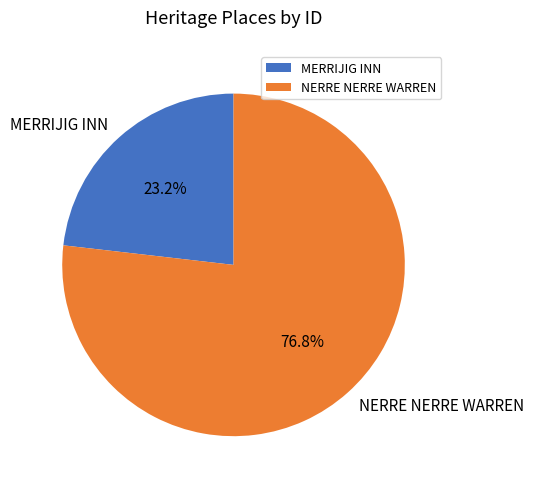

To the nearest percent, what is the difference between the MERRIJIG INN and NERRE NERRE WARREN slice percentages?

54%